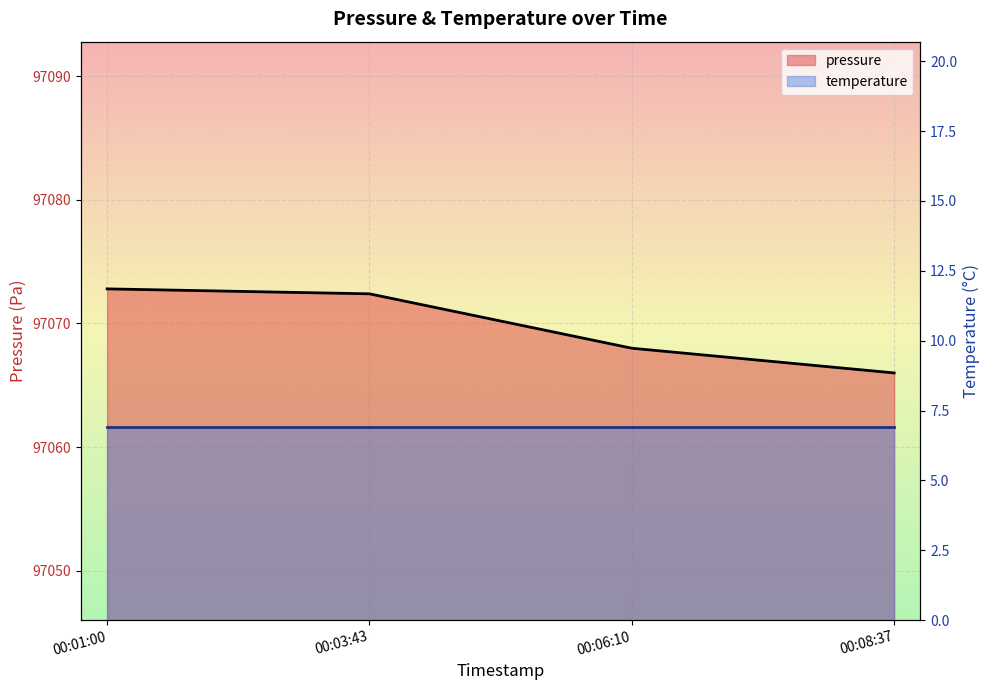

Rank the categories by value from highest to lowest.

00:01:00, 00:03:43, 00:06:10, 00:08:37